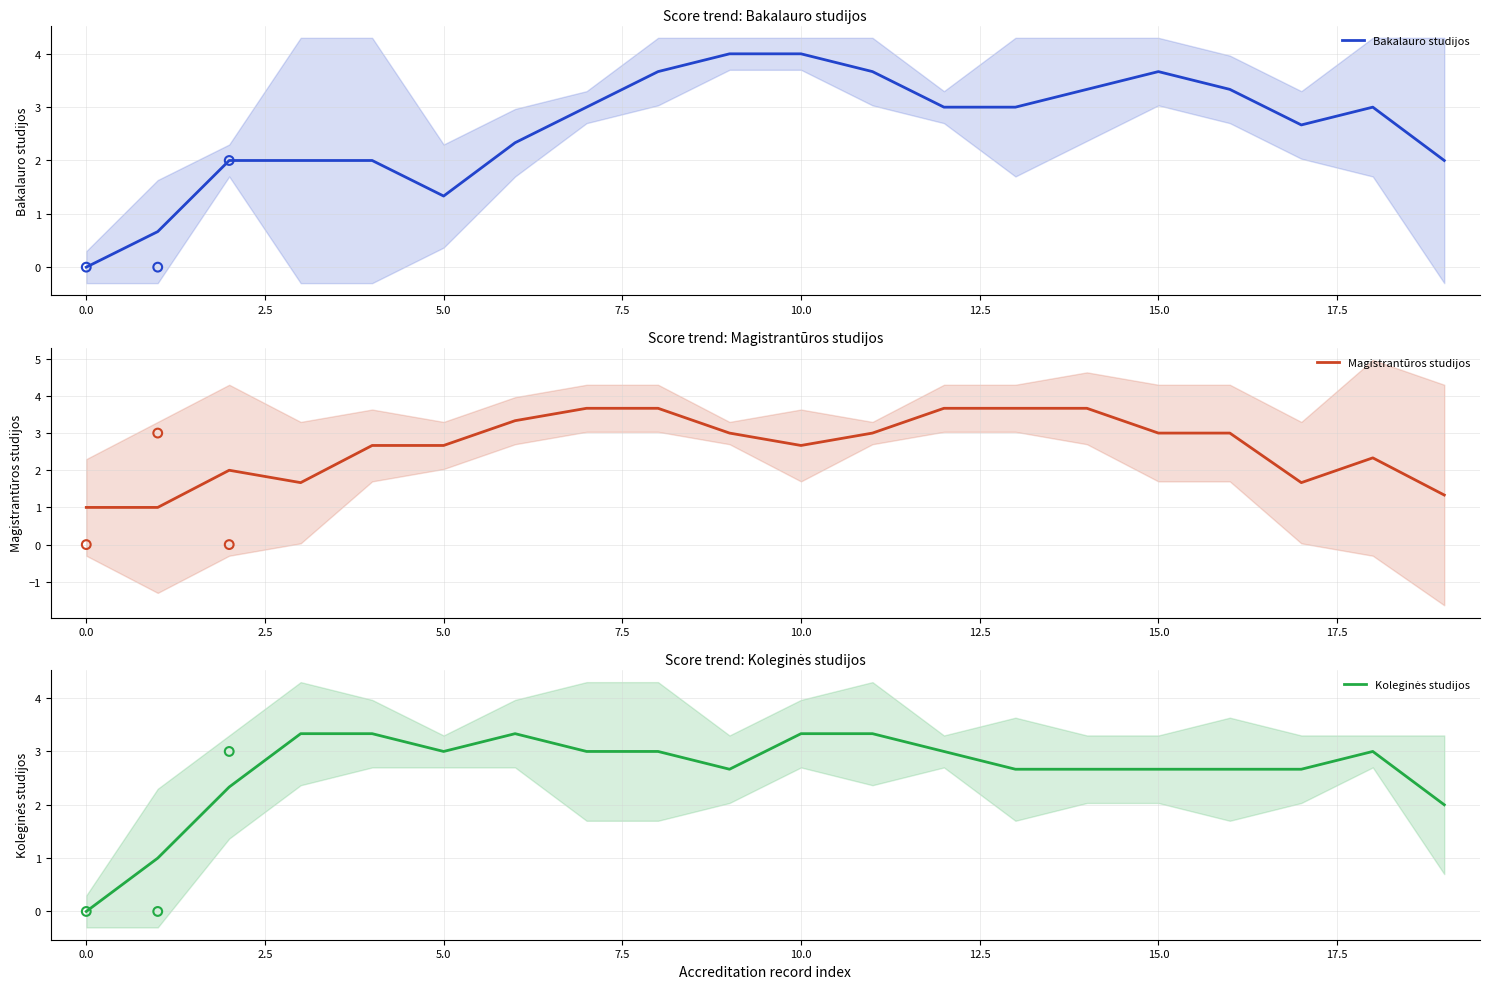

Is the value of Magistrantūros studijos at 12 greater than the value of Bakalauro studijos at 10?

No